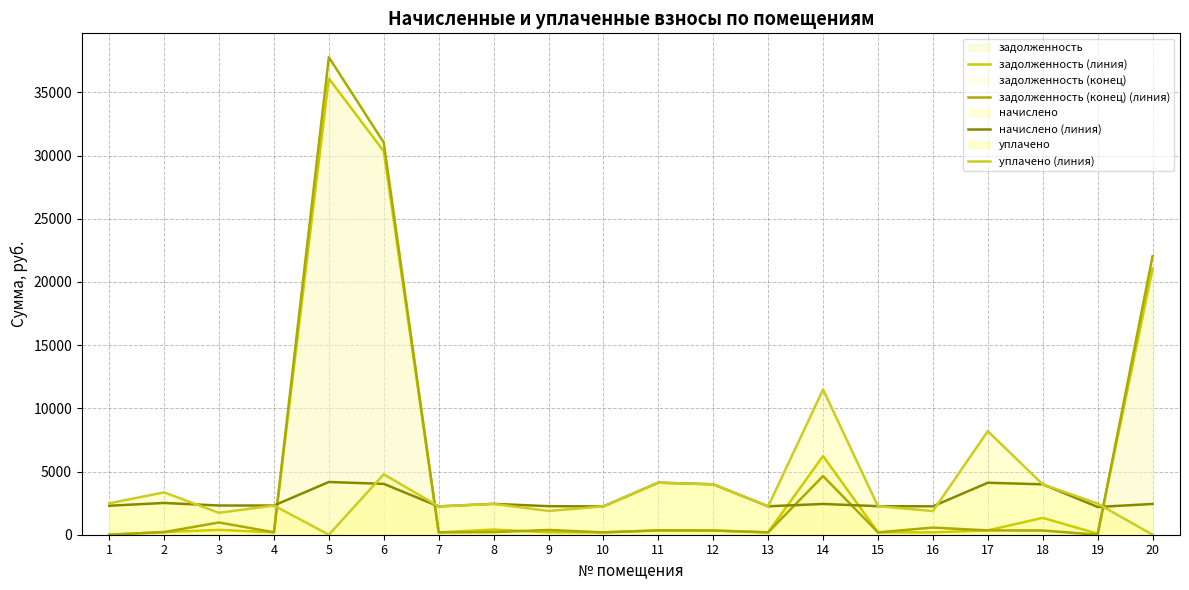

Reading left to right, list all the values displayed in this chart.

задолженность (линия): 0.0	209.3	384.7	192.5	36096.0	30337.0	186.7	407.0	190.0	186.7	343.3	332.3	187.4	6227.3	188.1	187.4	342.6	1334.1	83.0	21049.2
задолженность (конец) (линия): 0.0	209.3	968.4	192.5	37777.8	31023.5	186.7	203.9	376.2	186.7	343.3	332.3	187.4	4642.4	188.1	562.7	342.6	332.3	0.0	22030.0
начислено (линия): 2292.6	2512.2	2310.2	2310.2	4172.4	4023.1	2239.9	2442.0	2257.4	2239.9	4119.7	3988.0	2248.7	2433.1	2257.4	2248.7	4111.0	3988.0	2196.0	2433.1
уплачено (линия): 2483.7	3349.6	1732.7	2310.2	0.0	4782.0	2239.9	2442.2	1881.2	2239.9	4119.7	3988.0	2248.7	11485.9	2257.3	1873.9	8194.5	3988.0	2462.0	0.0